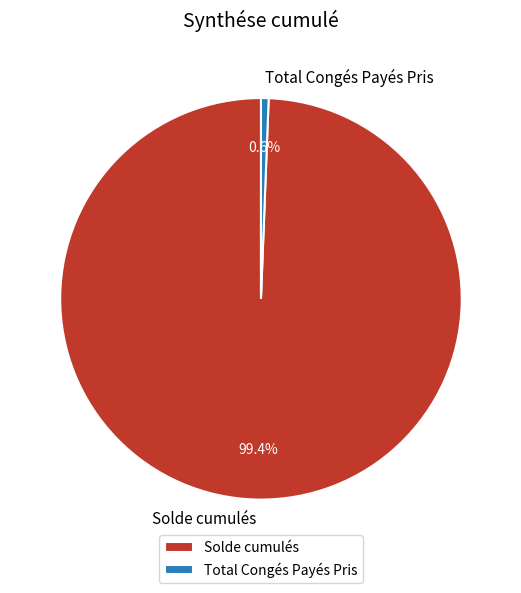

What is the smallest slice in the pie chart?

Total Congés Payés Pris